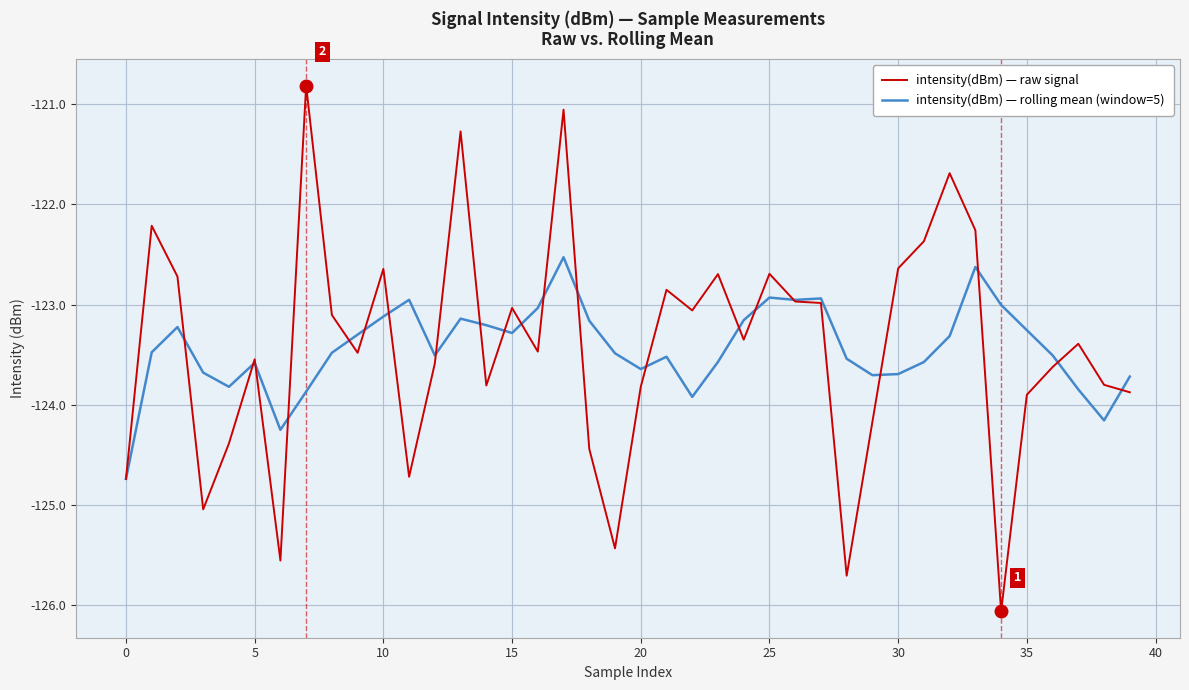

Is this an area chart (filled region under the line)?

No